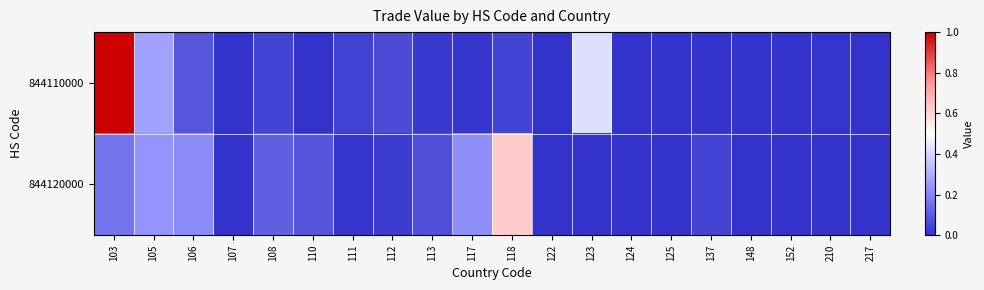

List the series in order of their overall mean, highest first.

844110000, 844120000